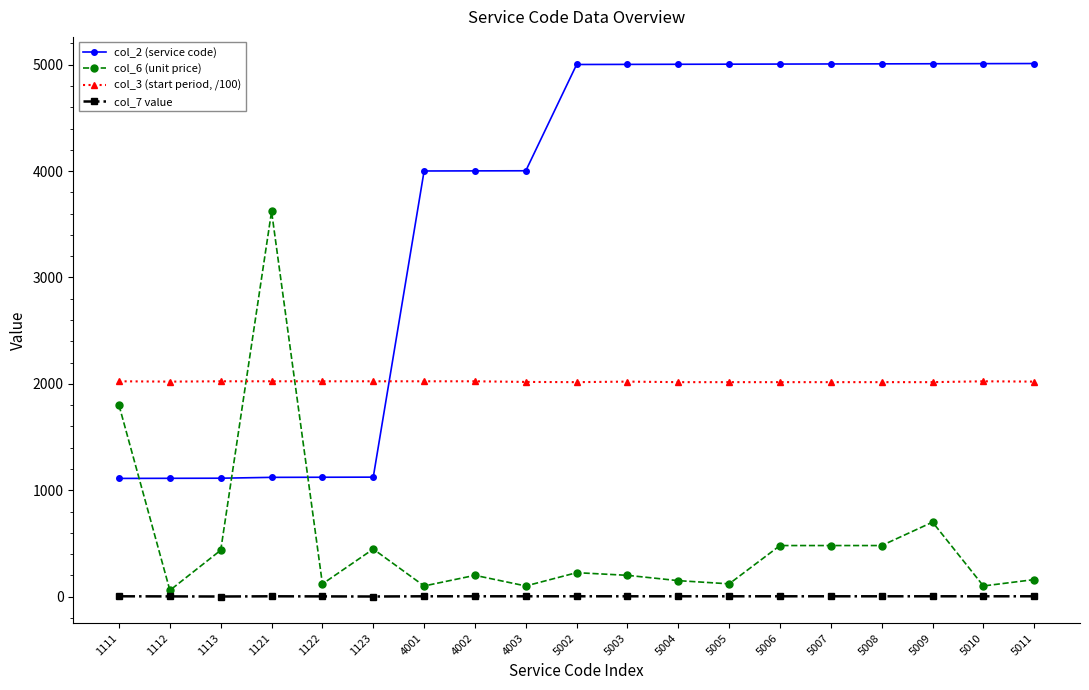

What is the maximum value for col_2 (service code)?

5011.0